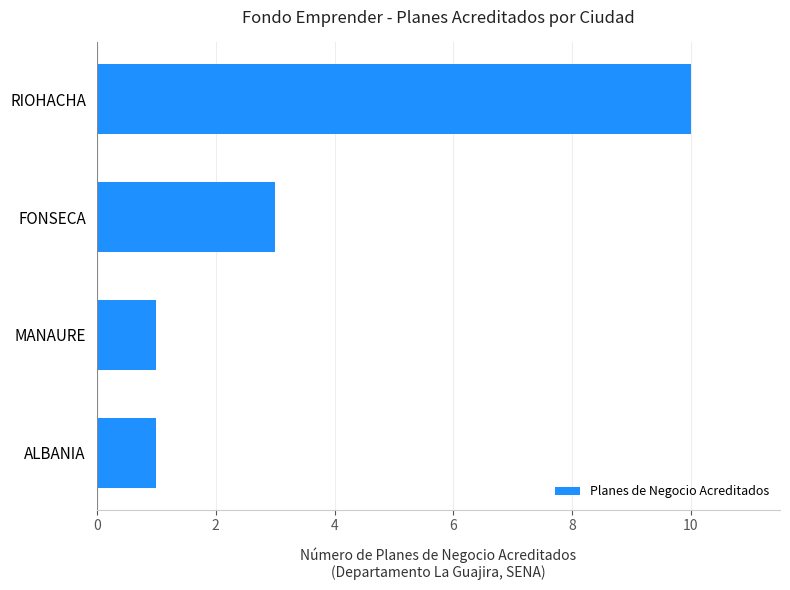

What is the ratio of the value at RIOHACHA to the value at FONSECA?

3.3